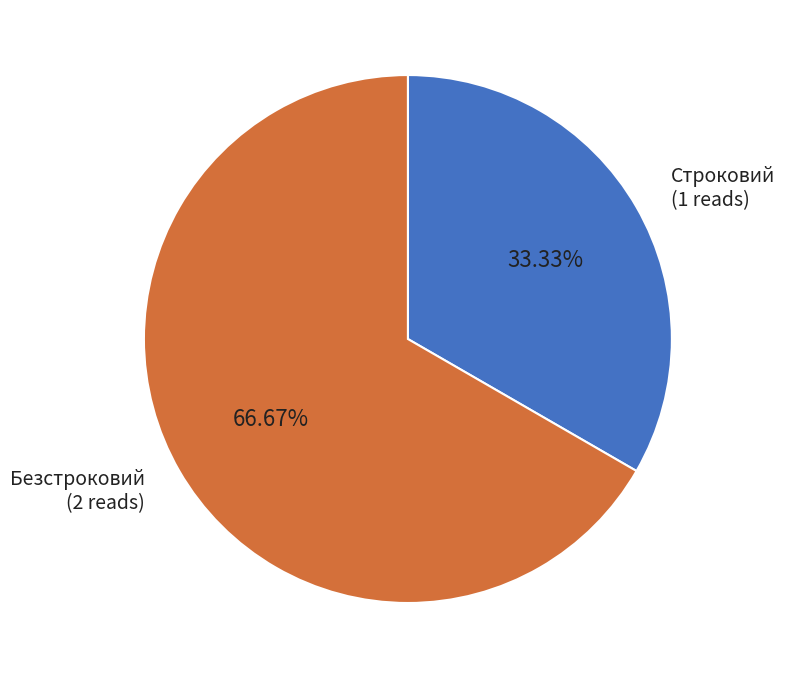

Is there any slice that represents more than half of the pie?

Yes